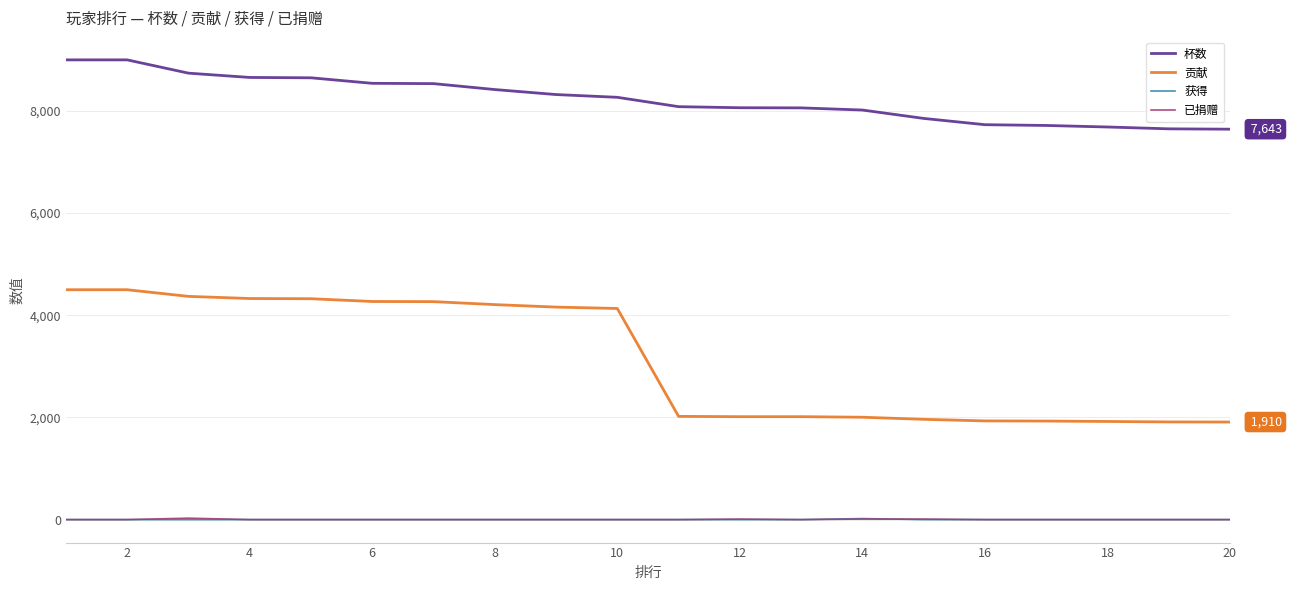

What is the lowest value of the 杯数 series?

7643